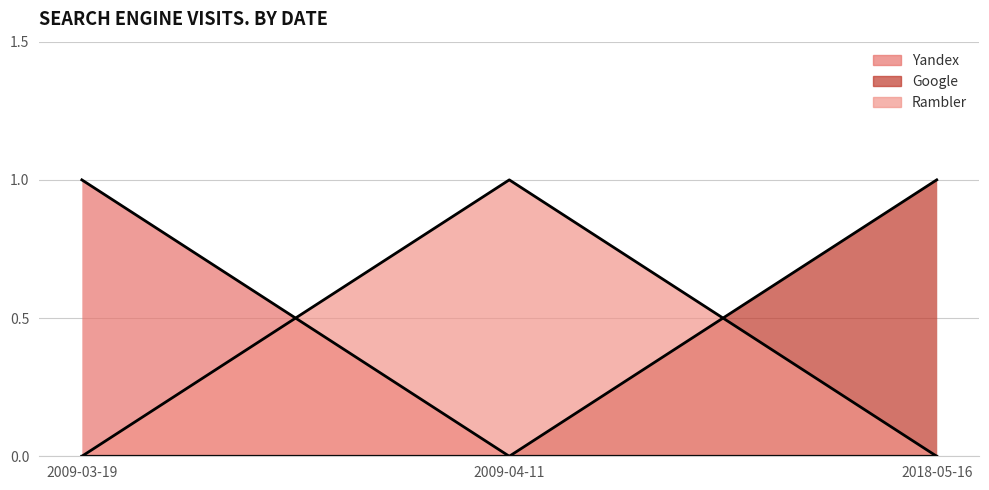

Where is Google_line nearest to the value 0?

2009-03-19